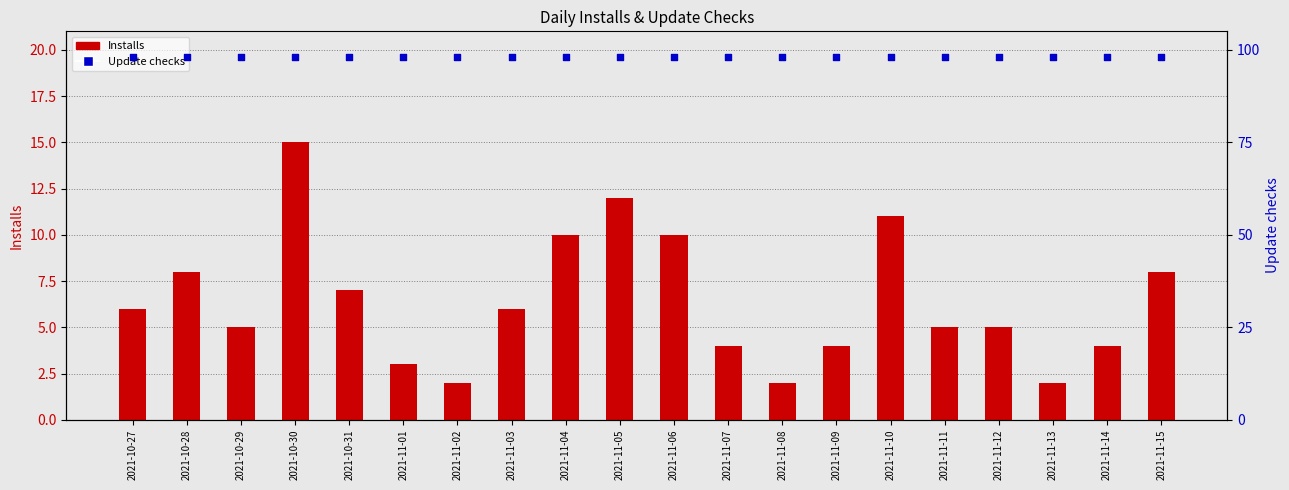

At which category is the sum across all series the highest?

2021-10-30